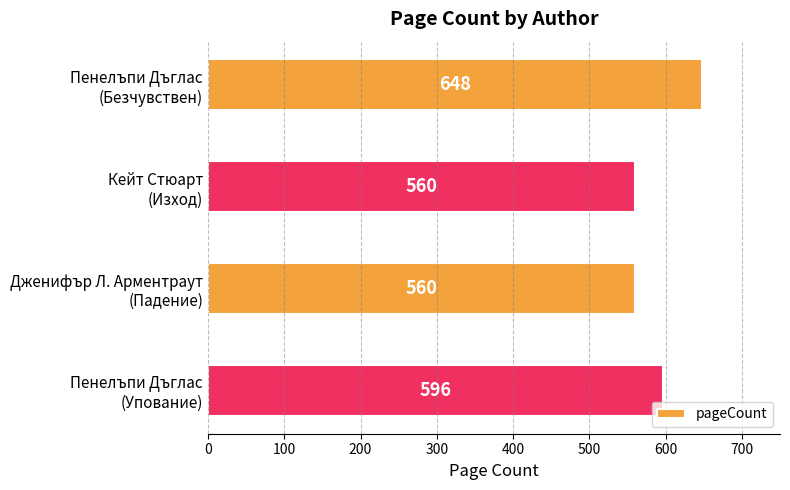

What is the sum of all values?

2364